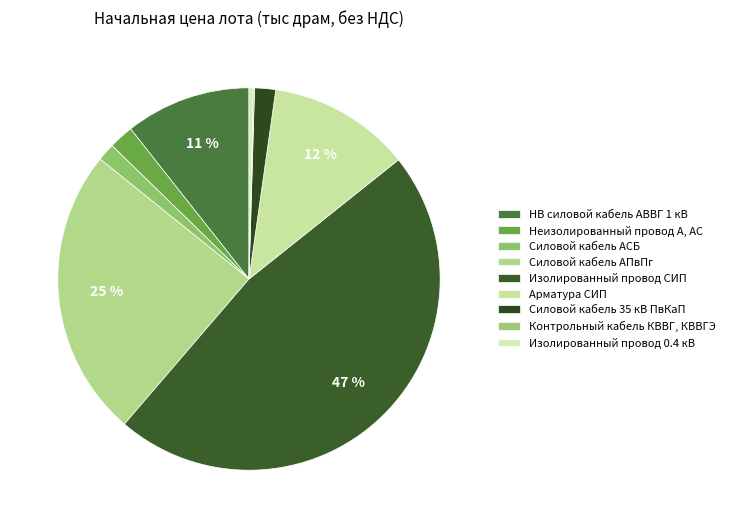

To the nearest percent, what percentage of the pie is Изолированный провод СИП?

47%